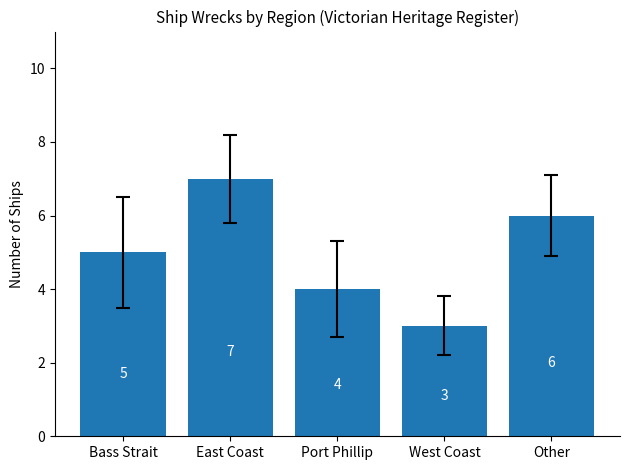

The value at Other is 6. True or false?

True